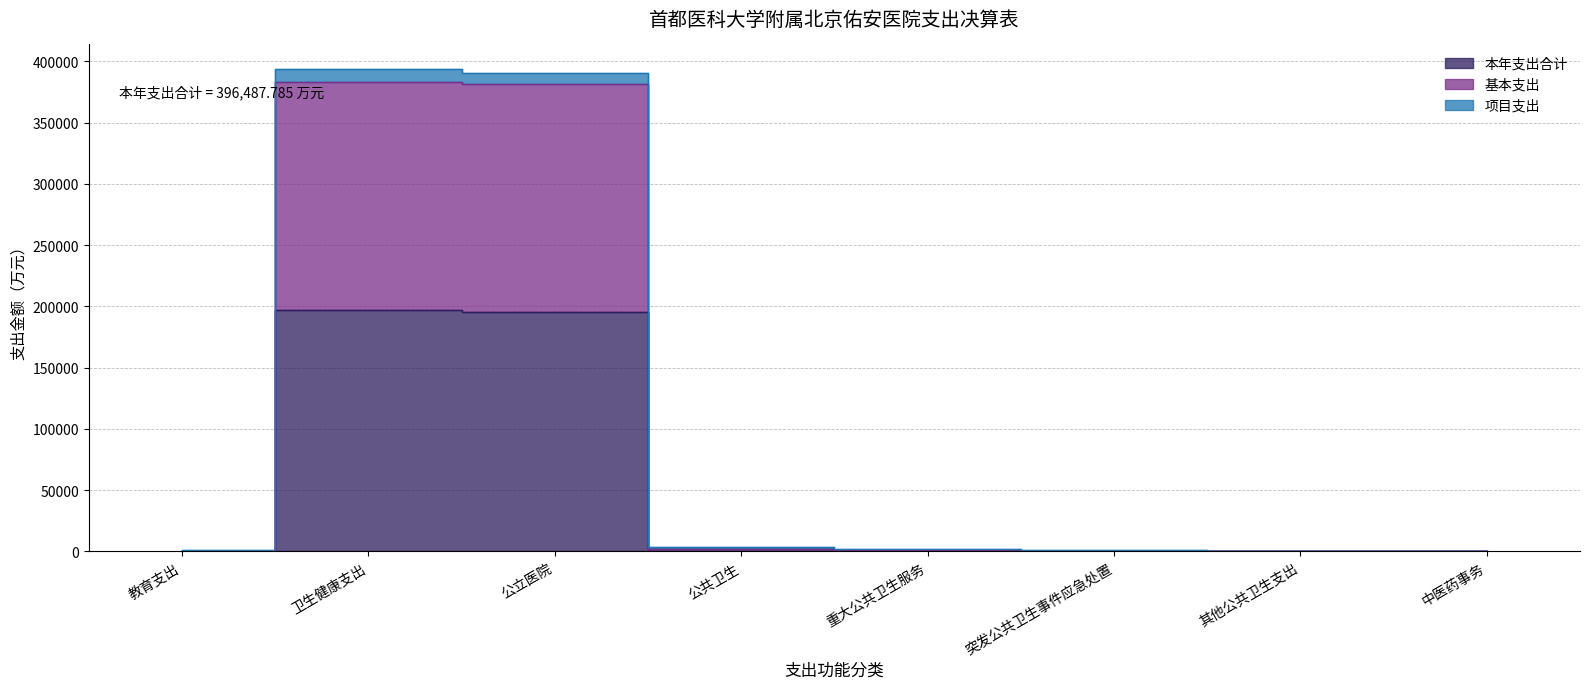

Reading left to right, what are all the values shown in this chart?

本年支出合计: 606.4	197071.7	195329.7	1738.0	1050.5	361.2	326.3	4.0
基本支出: 606.4	383292.1	381287.1	2001.0	1050.5	624.2	326.3	4.0
项目支出: 1212.7	394143.4	390659.4	3476.0	2101.0	722.5	652.6	8.0